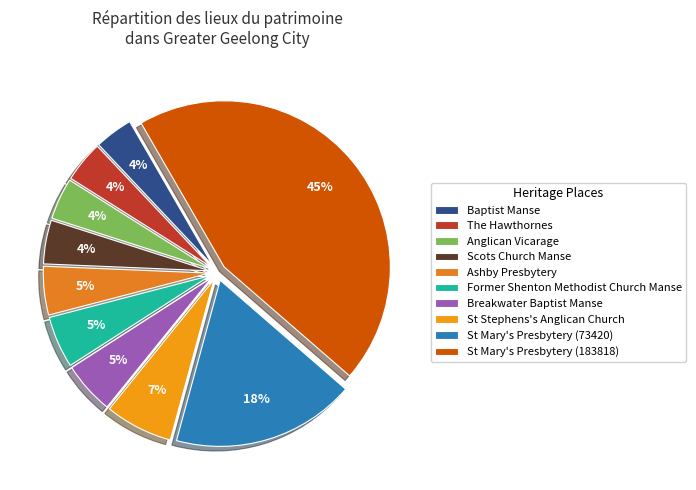

Which slice is the largest?

St Mary's Presbytery (183818)